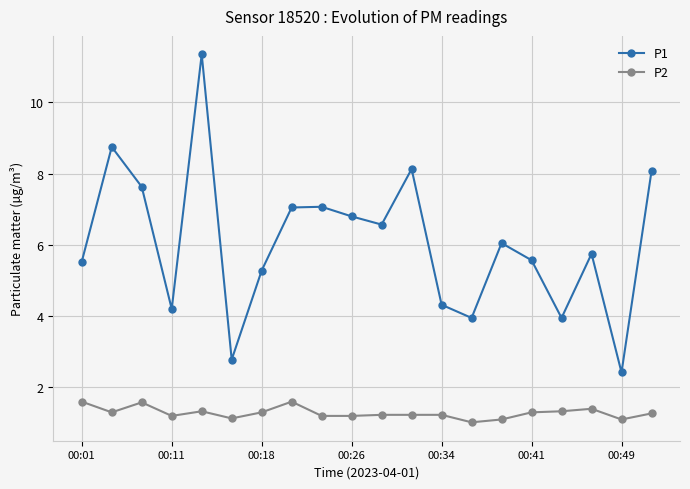

What is the difference between the maximum and second lowest values in the P1 series?

8.6